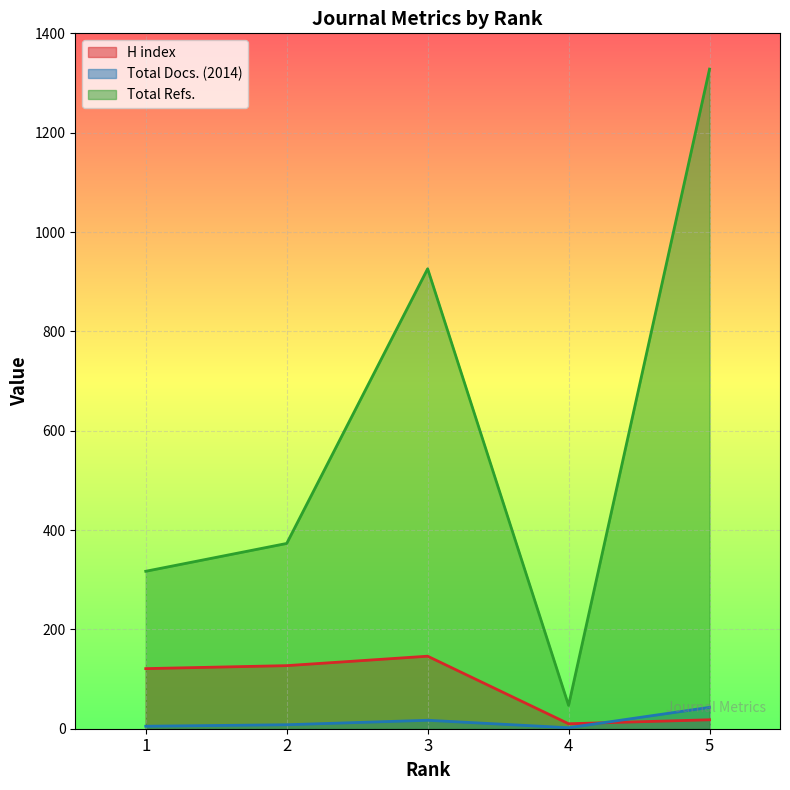

What is the difference between the maximum and minimum values in the Total Refs. series?

1281